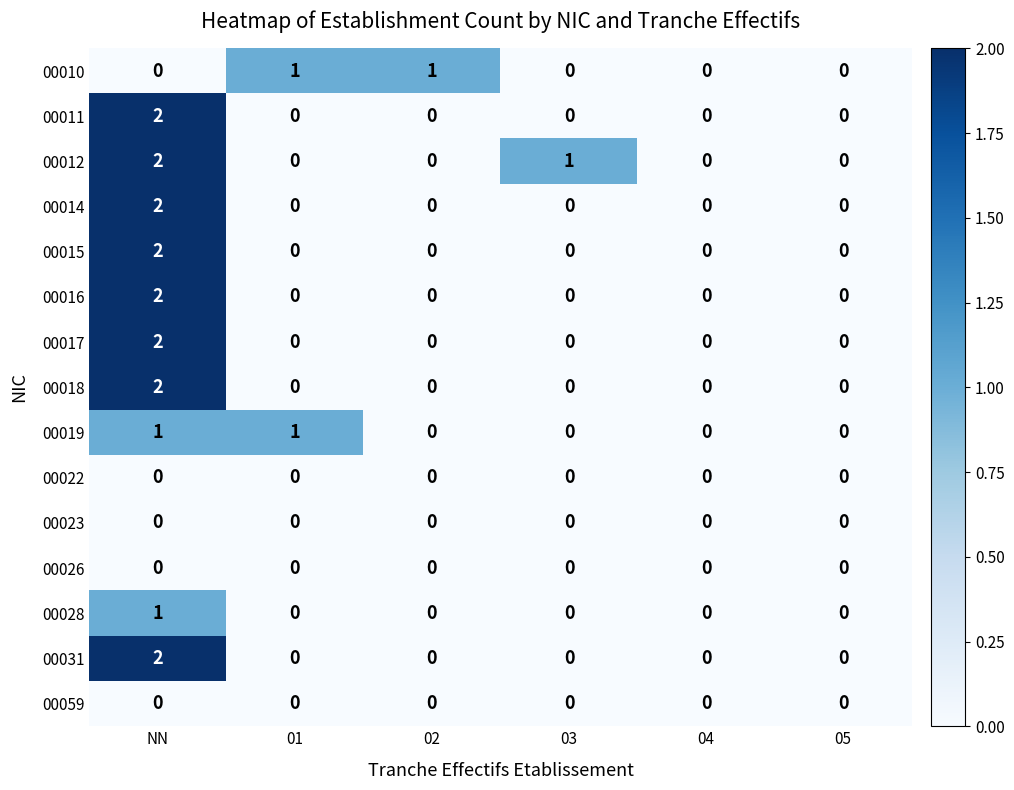

Which series has the largest total across all categories?

00012